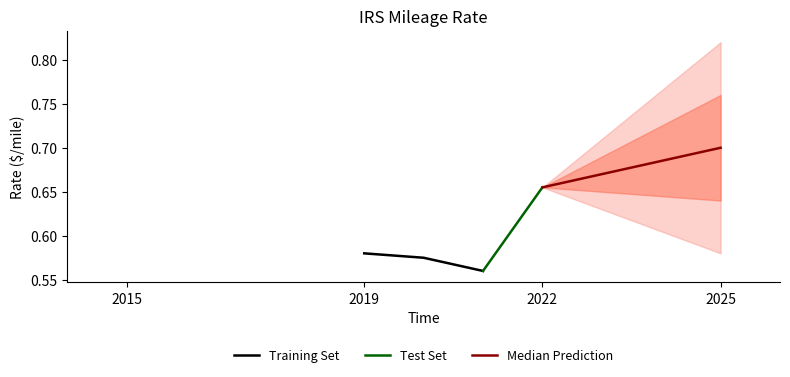

Count the number of categories in the chart.

4